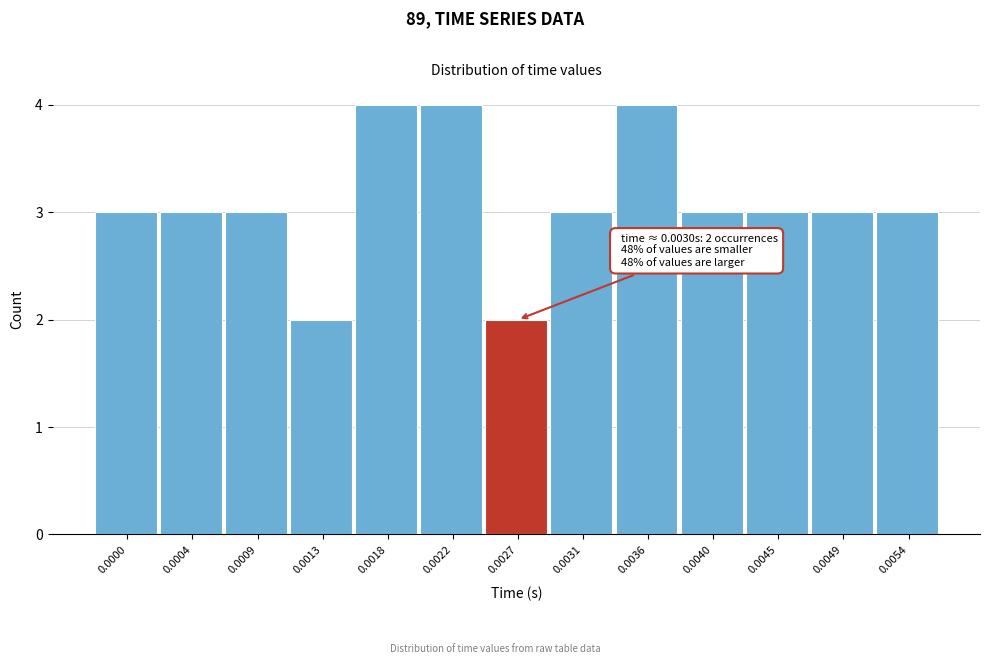

Reading right to left, transcribe all the data shown in this chart.

3	3	3	3	4	3	2	4	4	2	3	3	3